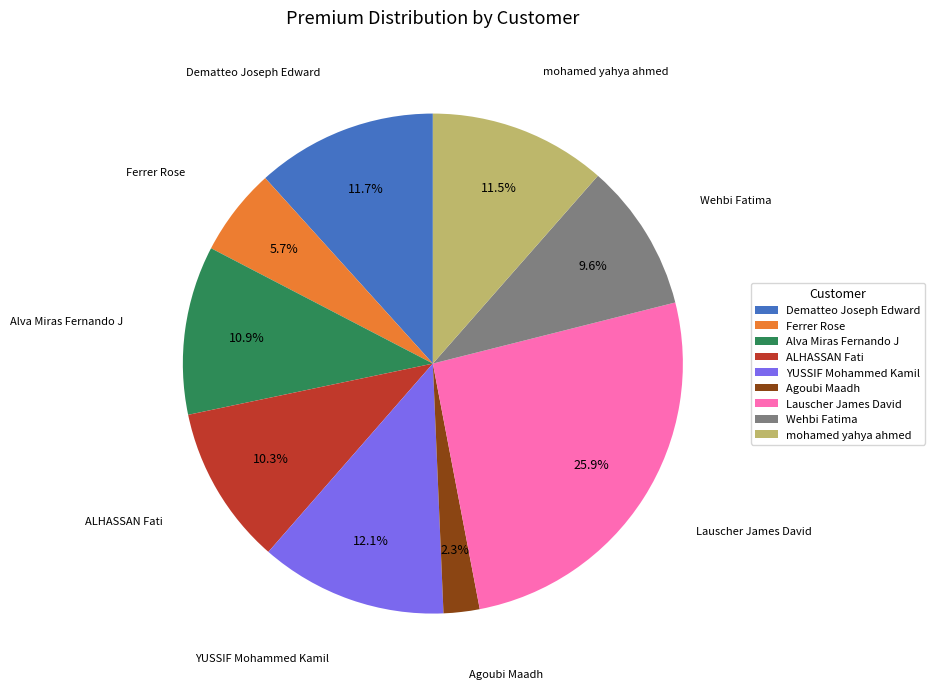

To the nearest percent, what percentage of the pie is Wehbi Fatima?

10%